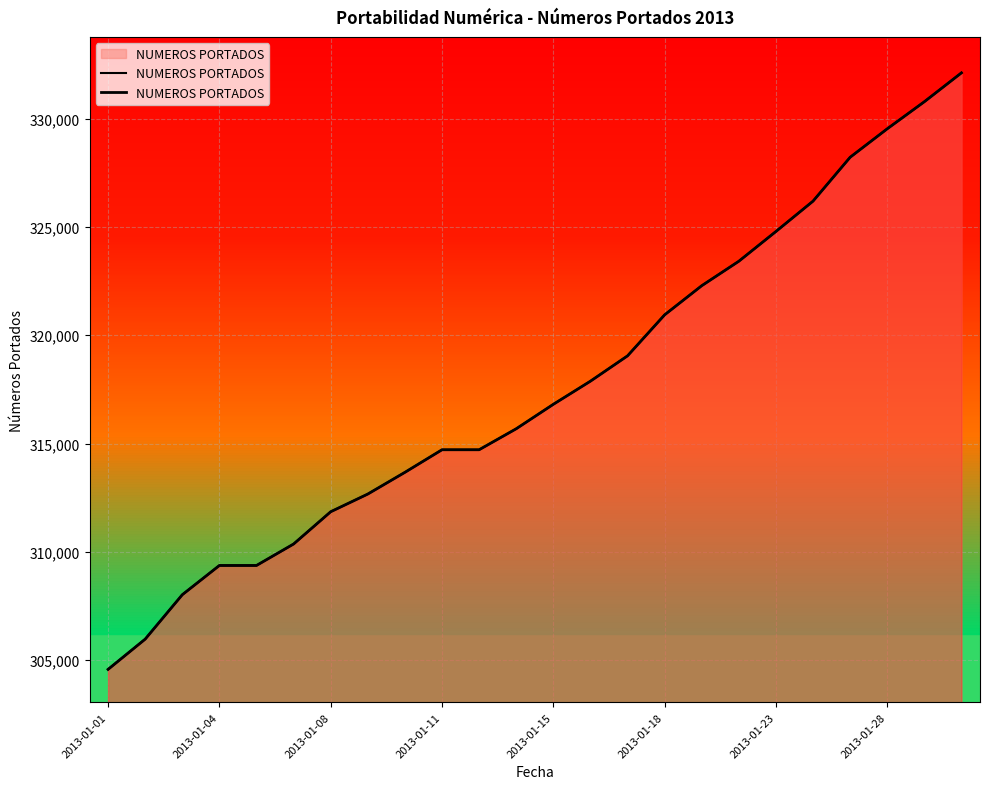

What is the average value?

317624